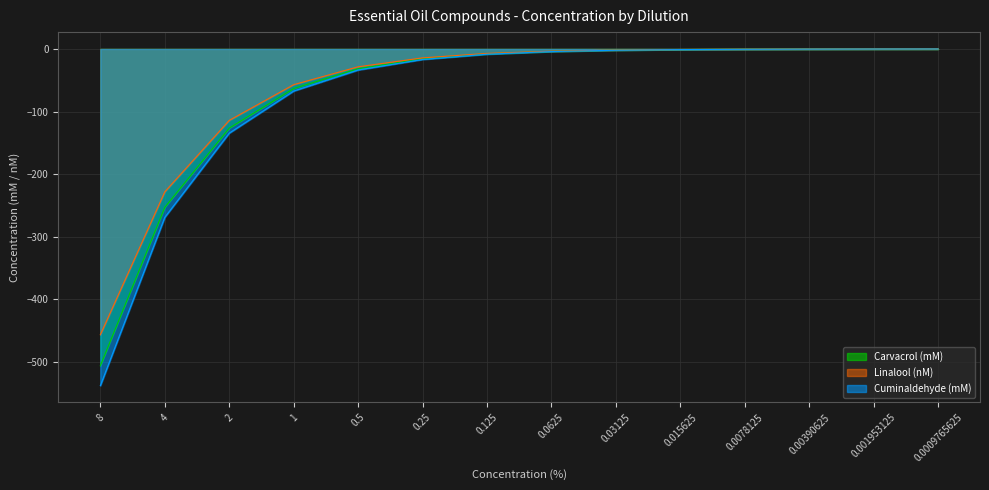

Which has a higher value, 0.03125 or 0.0009765625?

0.0009765625